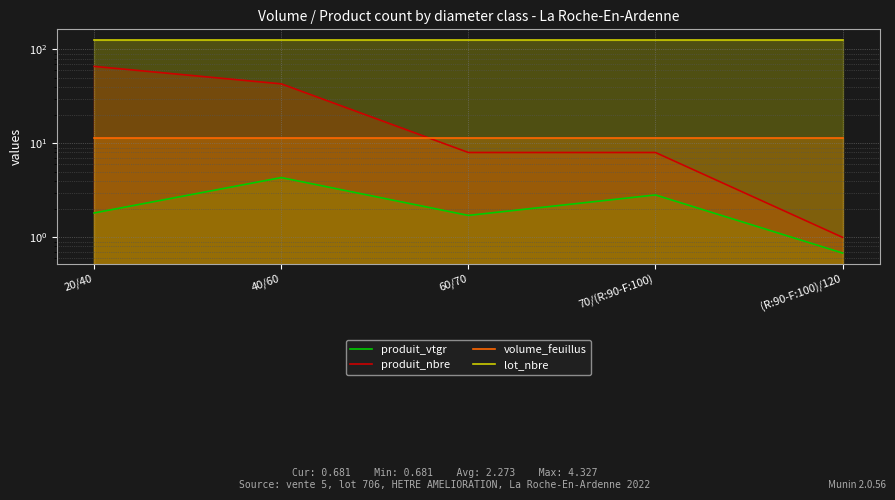

What is the minimum value shown in the chart?

0.7